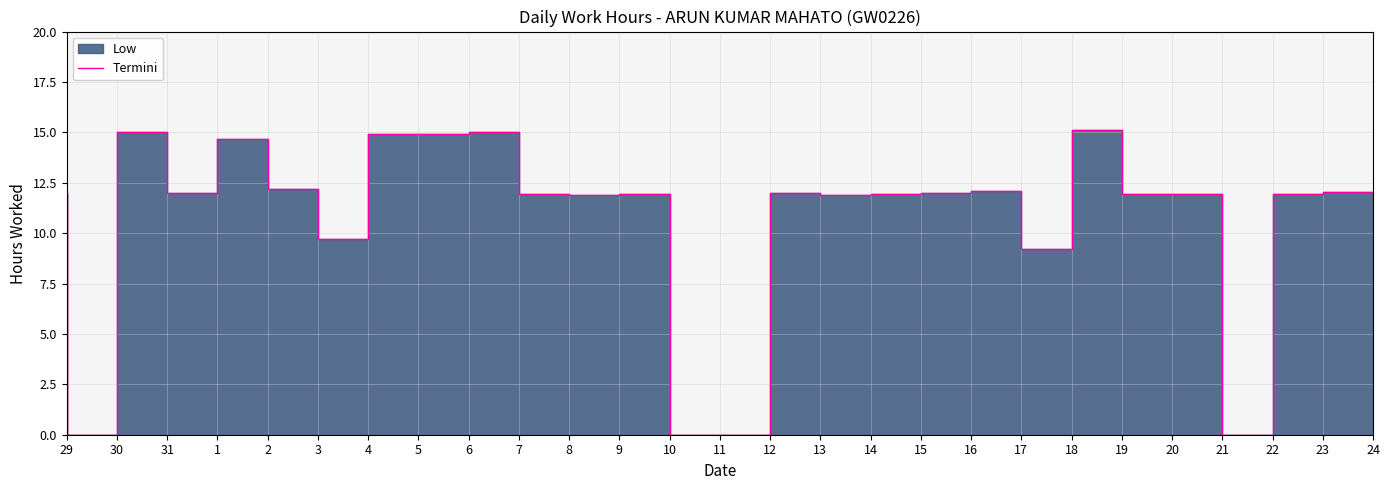

Which has a higher value, 21 or 5?

5